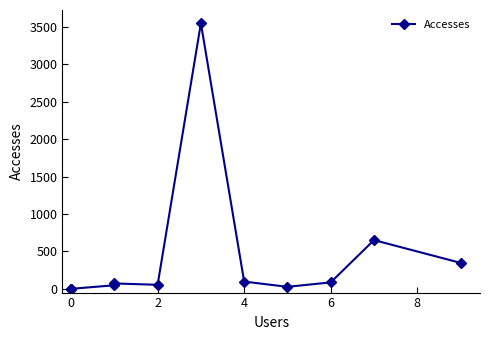

Is this an area chart (filled region under the line)?

No